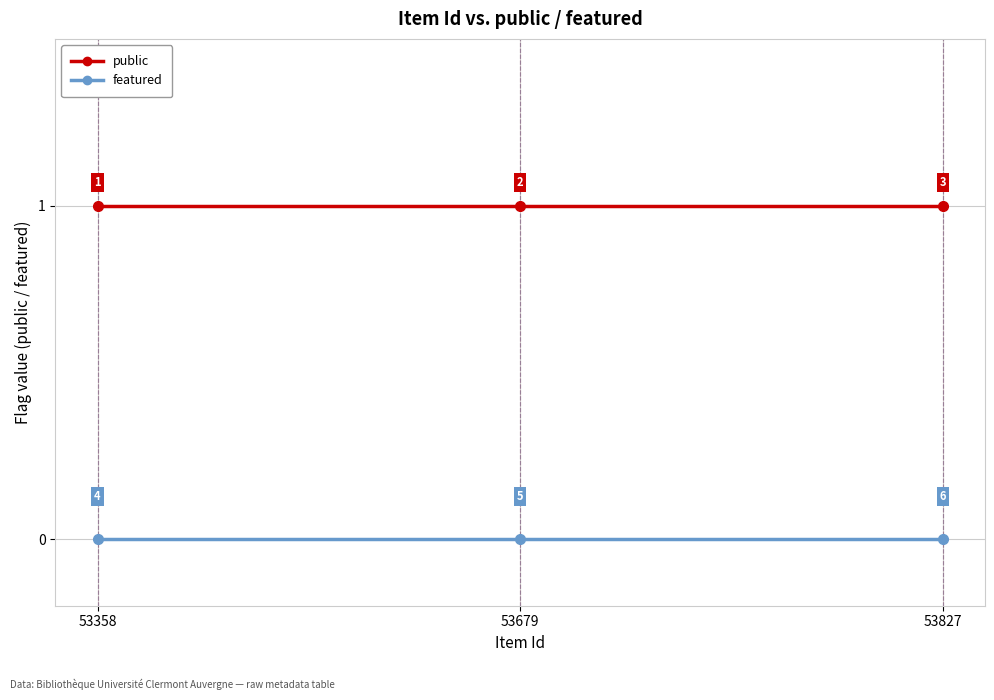

What is the average value of the public series?

1